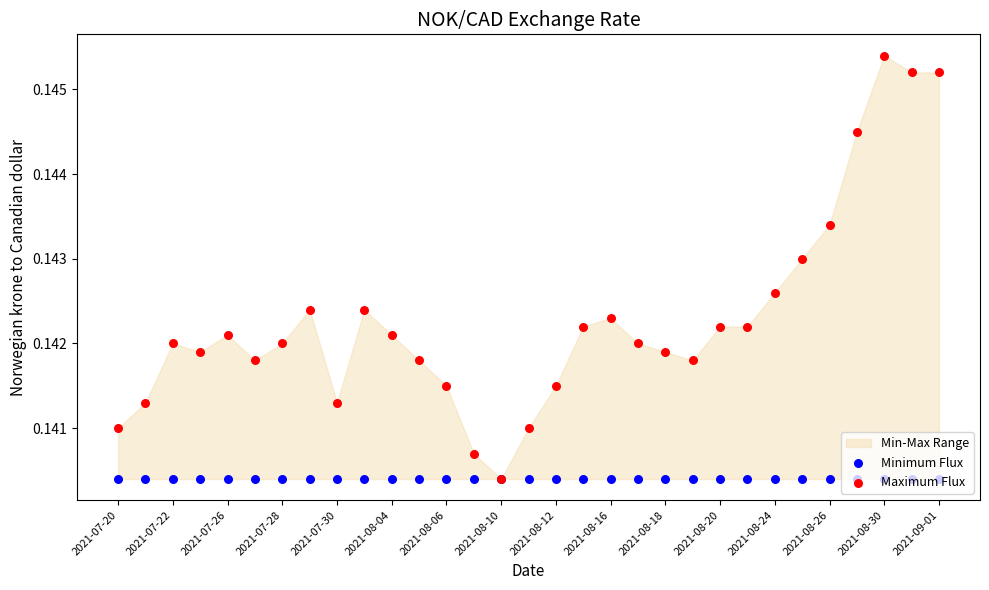

Which series has the largest Y range (max minus min)?

Maximum Flux